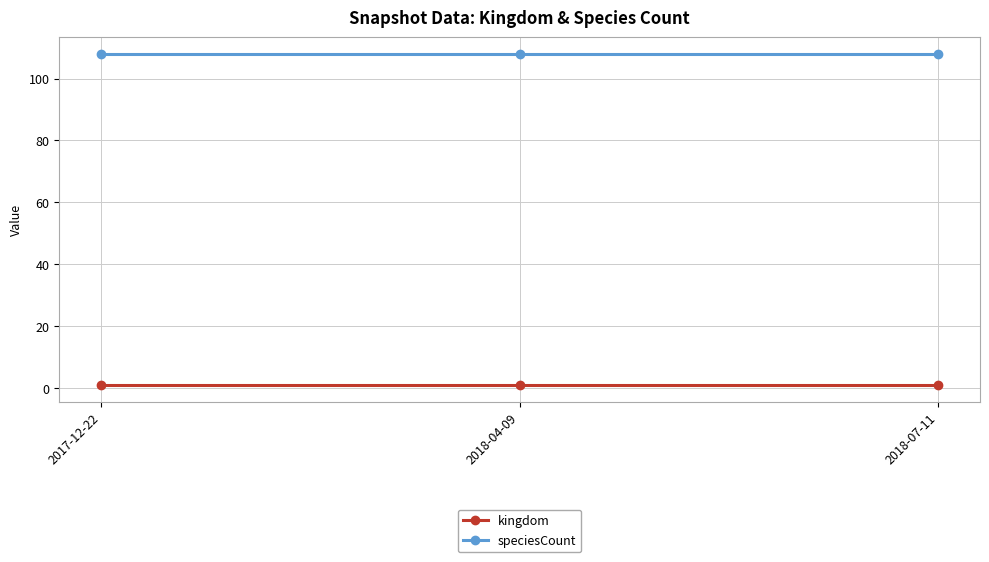

Reading left to right, what are all the values shown in this chart?

kingdom: 2017-12-22=1	2018-04-09=1	2018-07-11=1
speciesCount: 2017-12-22=108	2018-04-09=108	2018-07-11=108